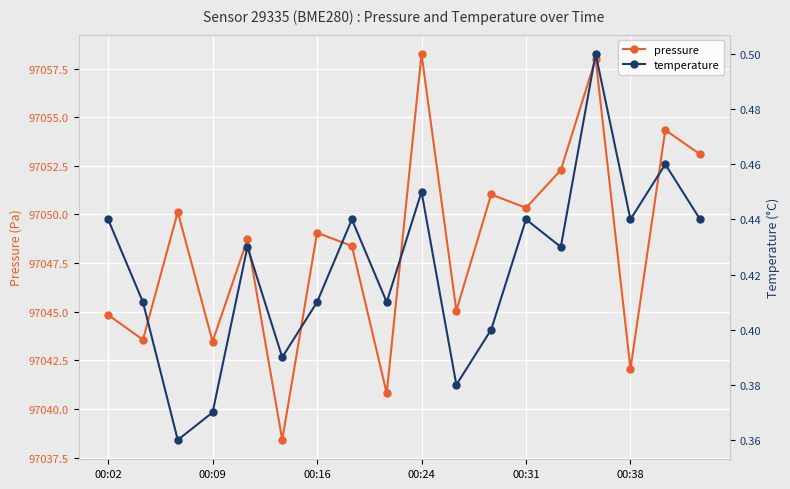

What is the difference between the maximum and minimum values in the temperature series?

0.1